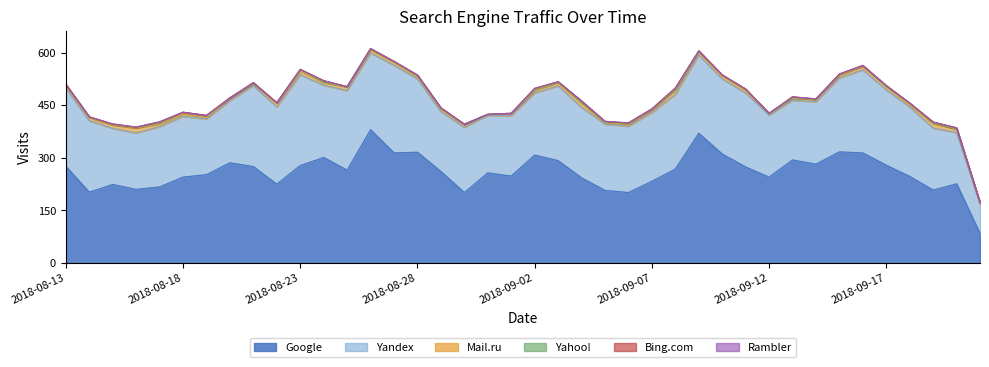

In Google, how many points are lower than both neighbors (excluding endpoints)?

11